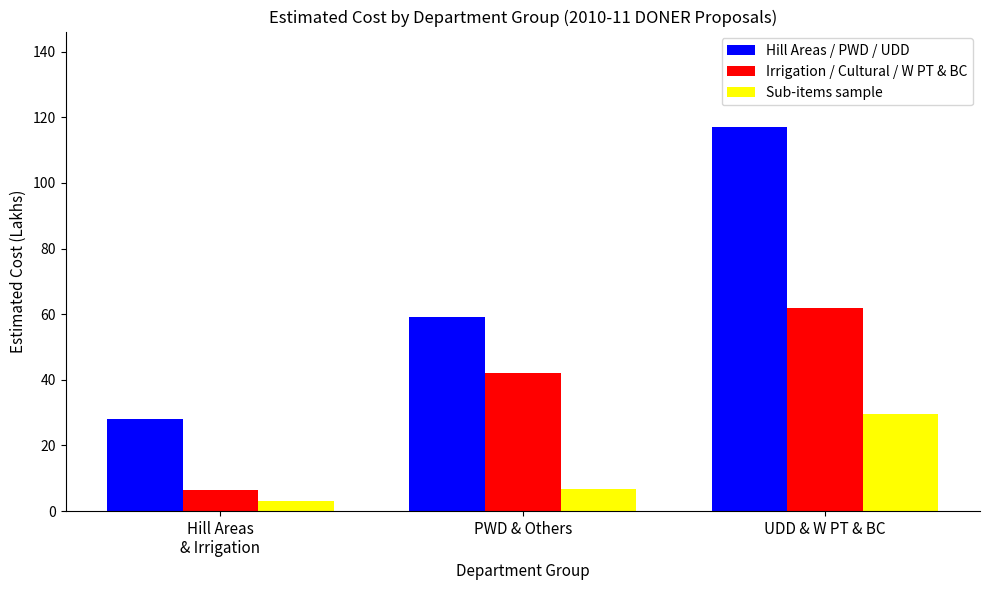

What is the label of the 3rd bar from the right?

Hill Areas
& Irrigation